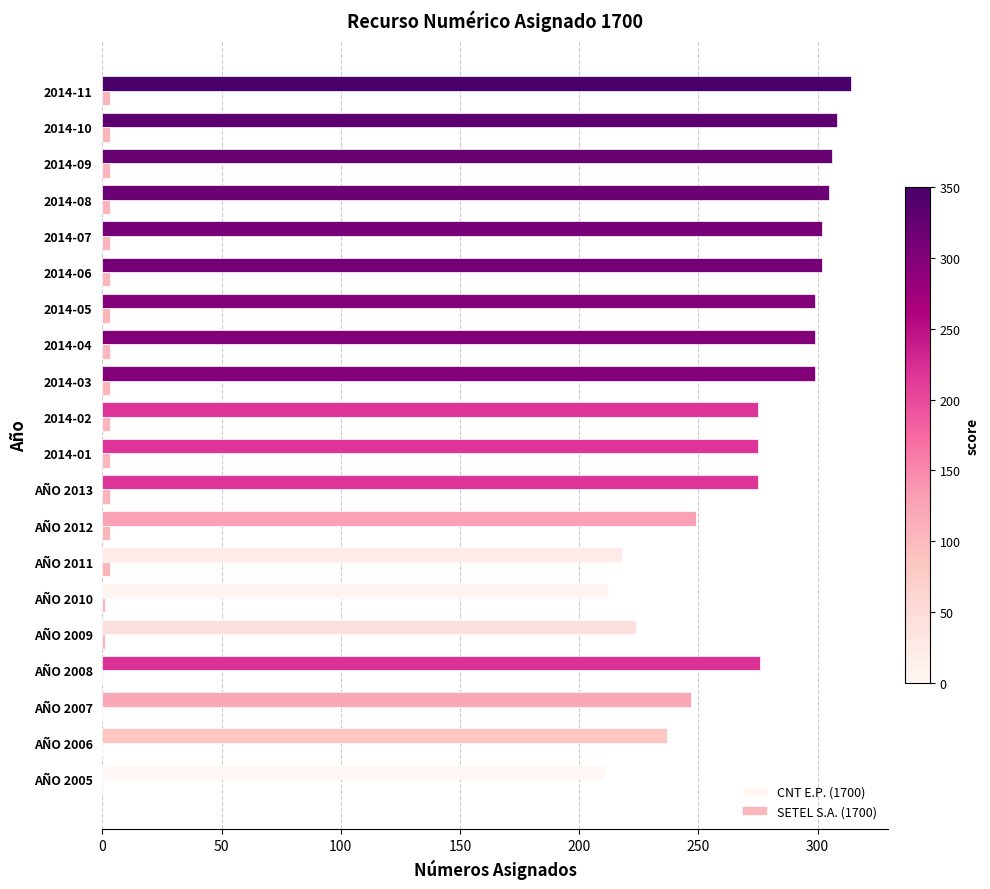

Which series has the largest total across all categories?

CNT E.P. (1700)